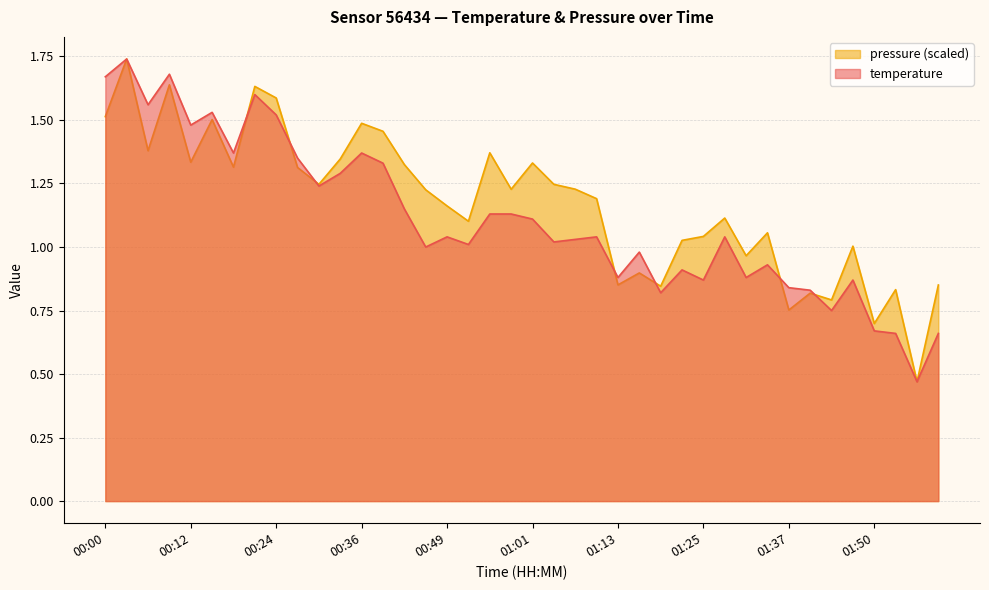

How many interior local peaks does the temperature series have?

12